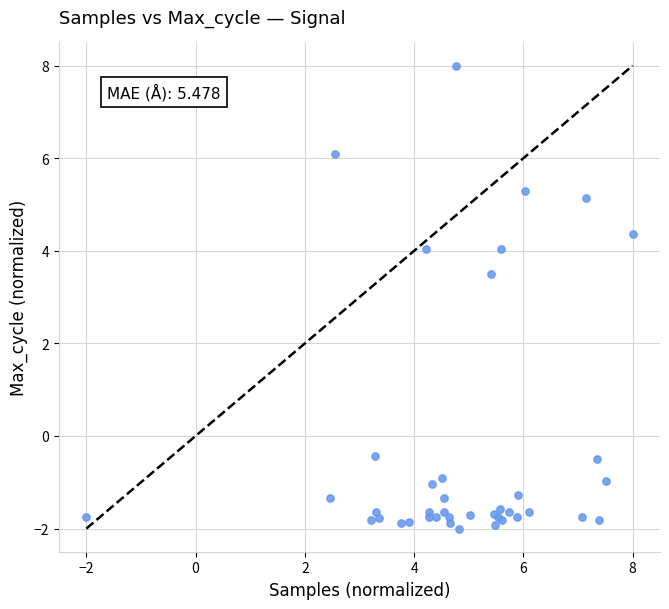

What Y value in the scatter plot is closest to 3?

3.5